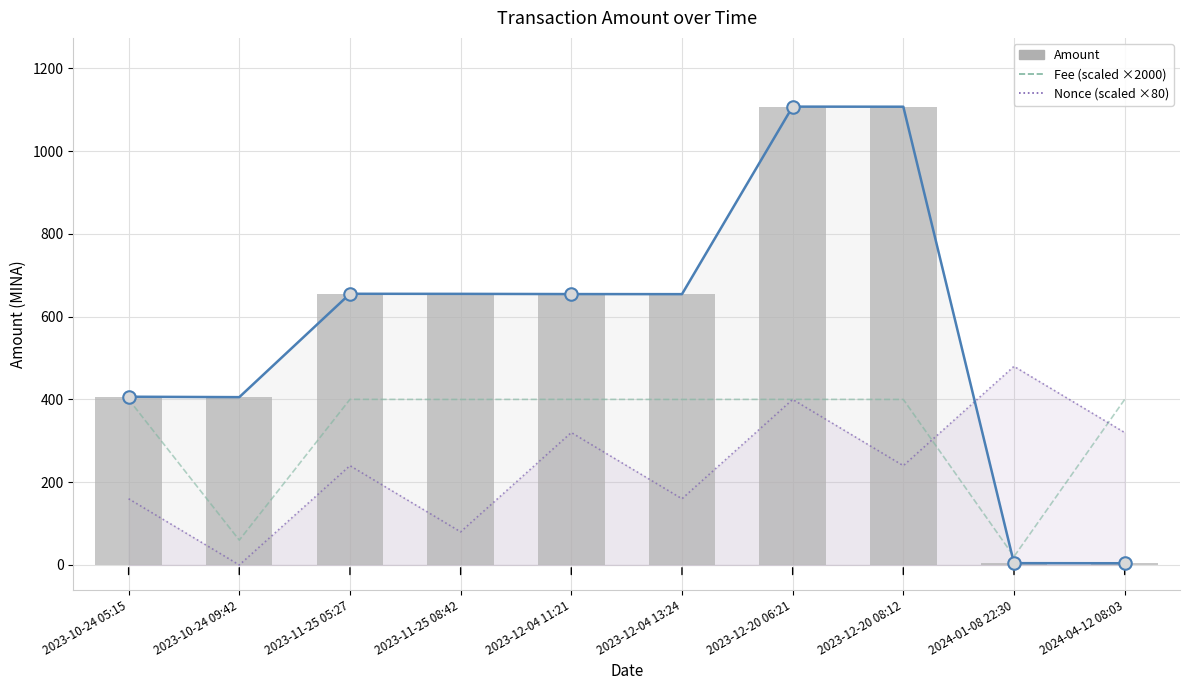

Where does the Nonce (scaled ×80) series first go above 240?

2023-12-04 11:21